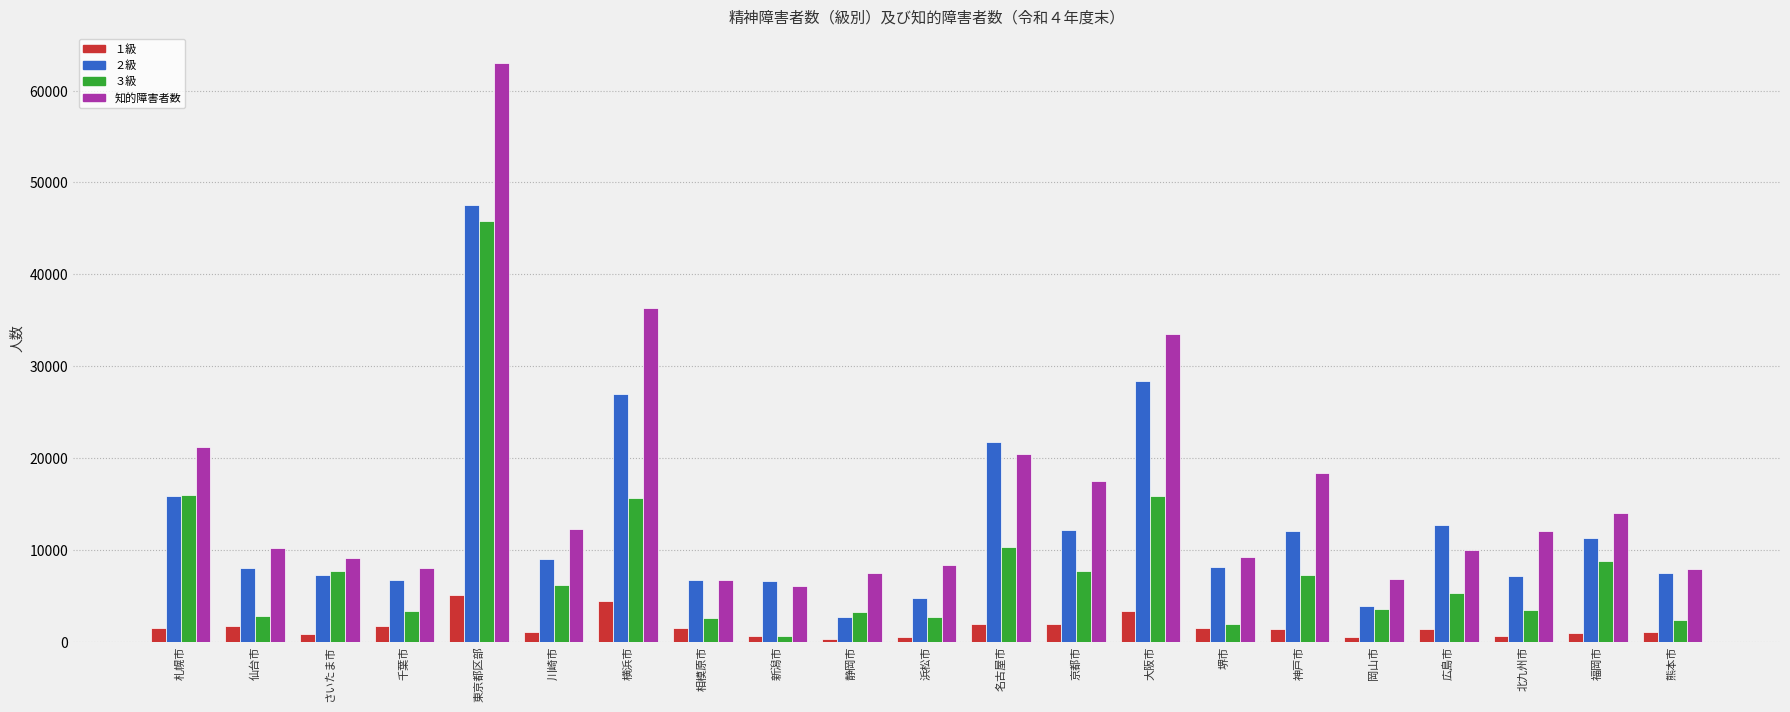

What is the minimum value shown in the chart?

328